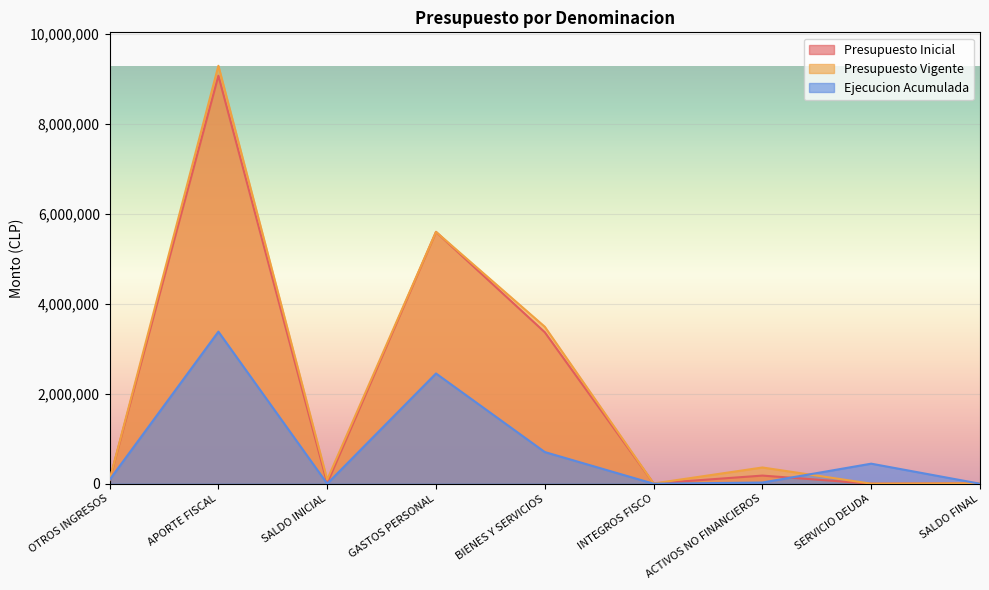

What is the maximum value for Ejecucion Acumulada?

3378342